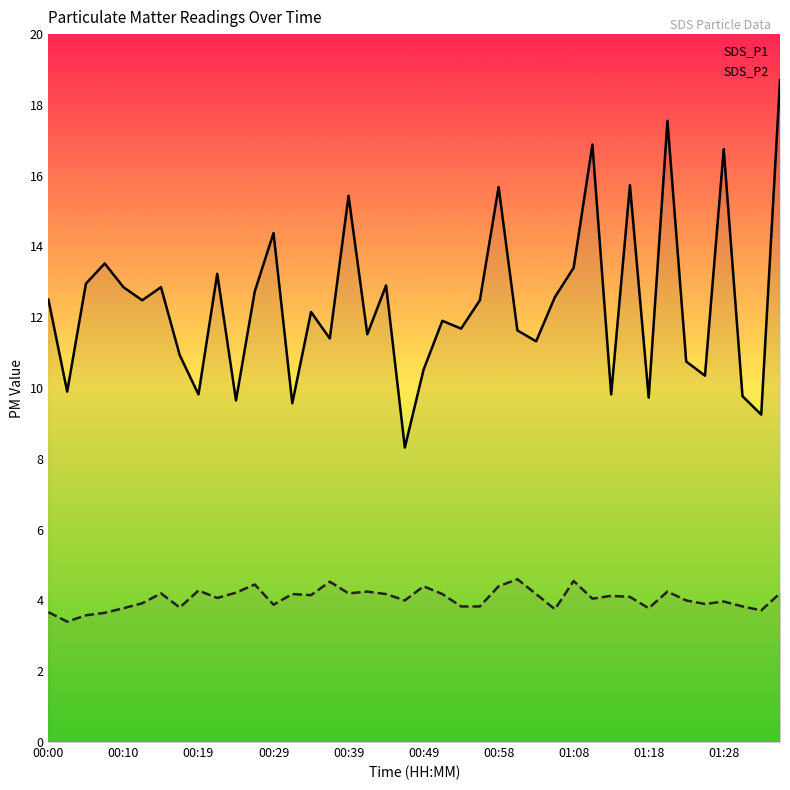

Reading left to right, transcribe all the data shown in this chart.

SDS_P1 line: 12.5	9.9	12.9	13.5	12.8	12.5	12.8	10.9	9.8	13.2	9.7	12.7	14.4	9.6	12.2	11.4	15.4	11.5	12.9	8.3	10.5	11.9	11.7	12.5	15.7	11.6	11.3	12.6	13.4	16.9	9.8	15.7	9.7	17.6	10.8	10.3	16.8	9.8	9.2	18.7
SDS_P2 line: 3.7	3.4	3.6	3.6	3.8	3.9	4.2	3.8	4.3	4.1	4.2	4.5	3.9	4.2	4.2	4.5	4.2	4.2	4.2	4.0	4.4	4.2	3.8	3.8	4.4	4.6	4.2	3.8	4.5	4.0	4.1	4.1	3.8	4.2	4.0	3.9	4.0	3.8	3.7	4.2